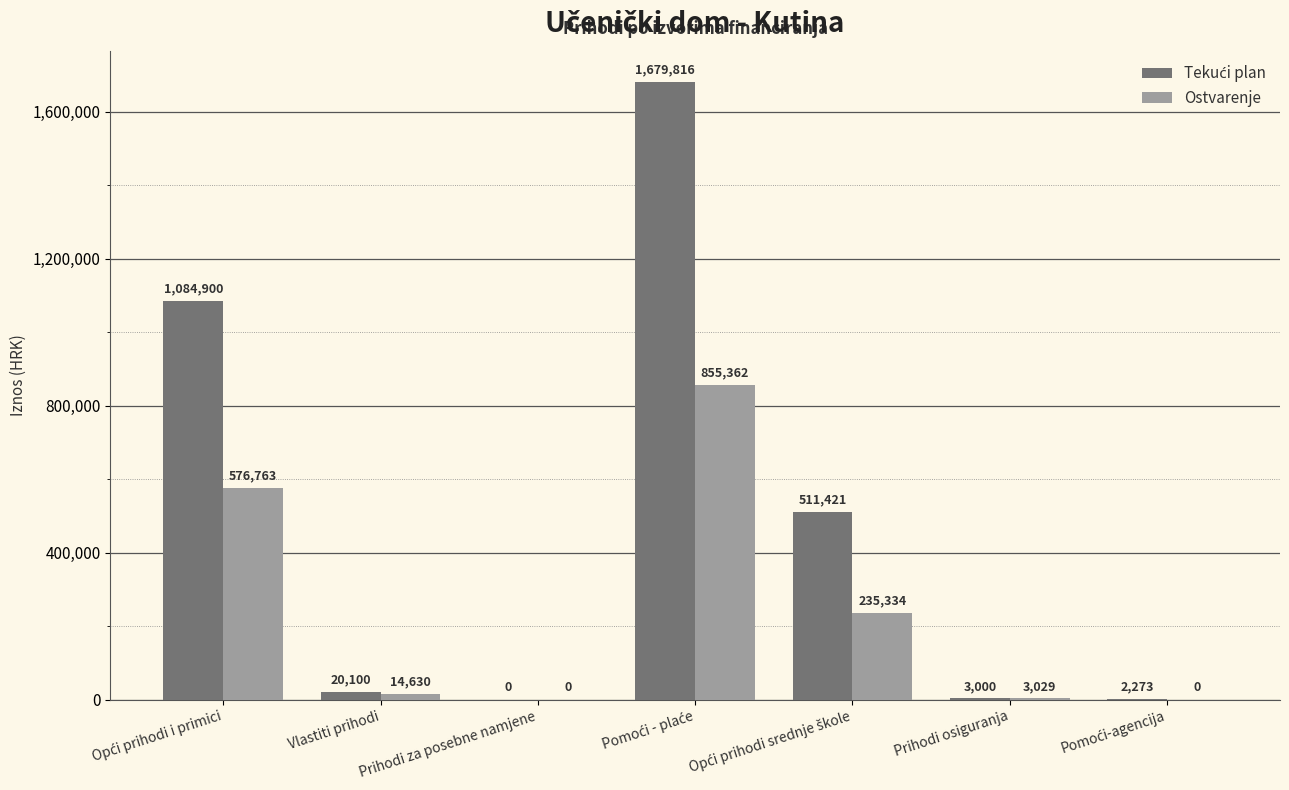

How many groups of bars are there?

7